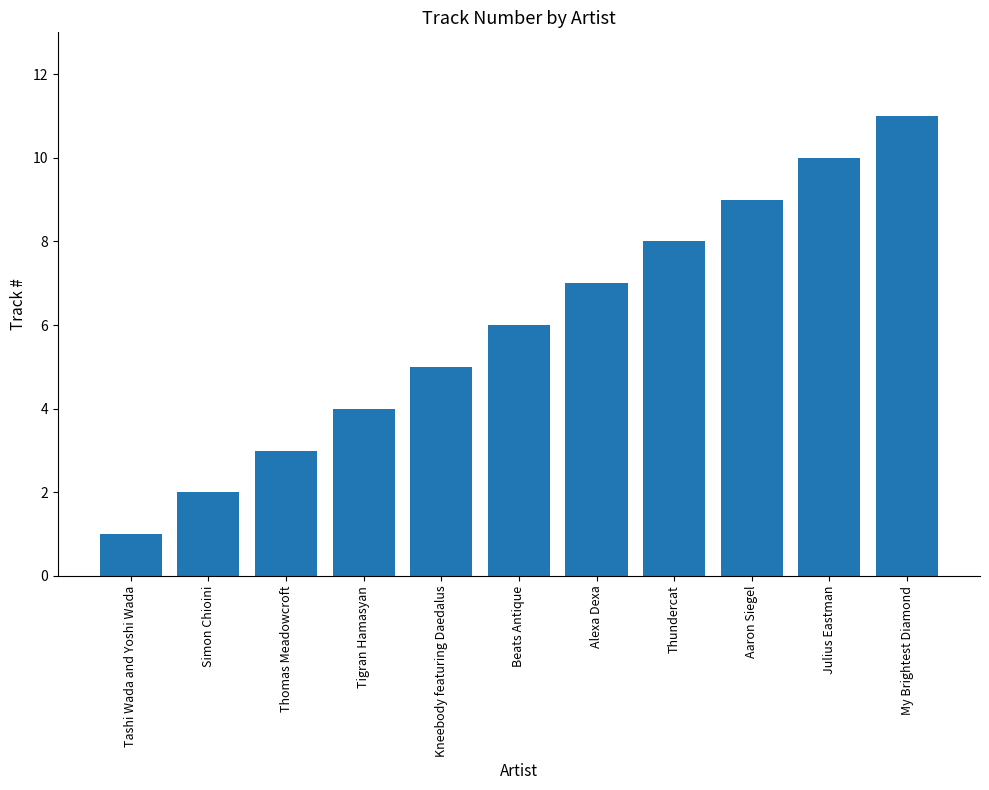

How many data points are less than 6?

5